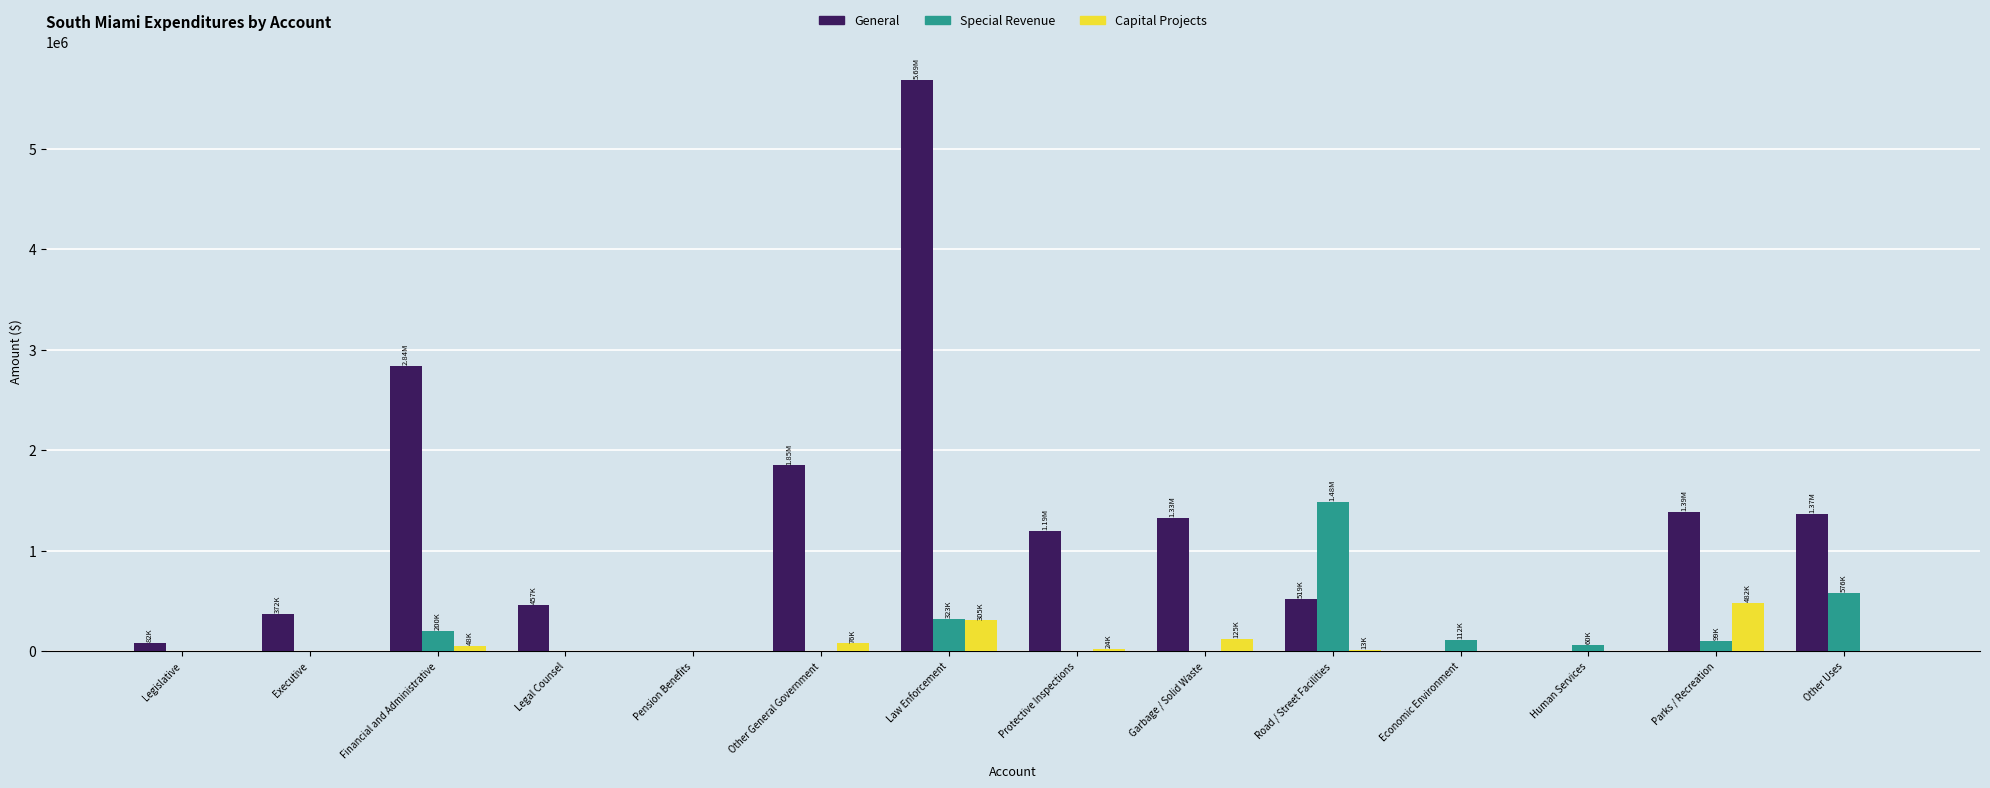

What is the total value across all series at Other Uses?

1941866